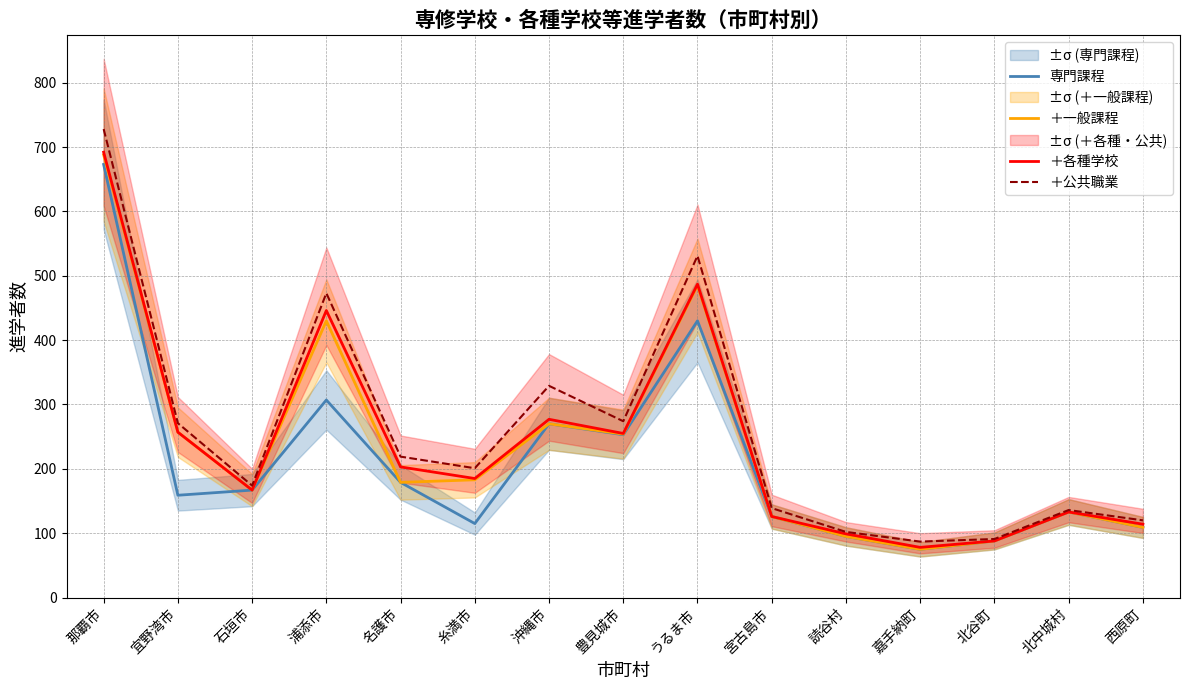

What is the difference between the highest and lowest values at うるま市?

101